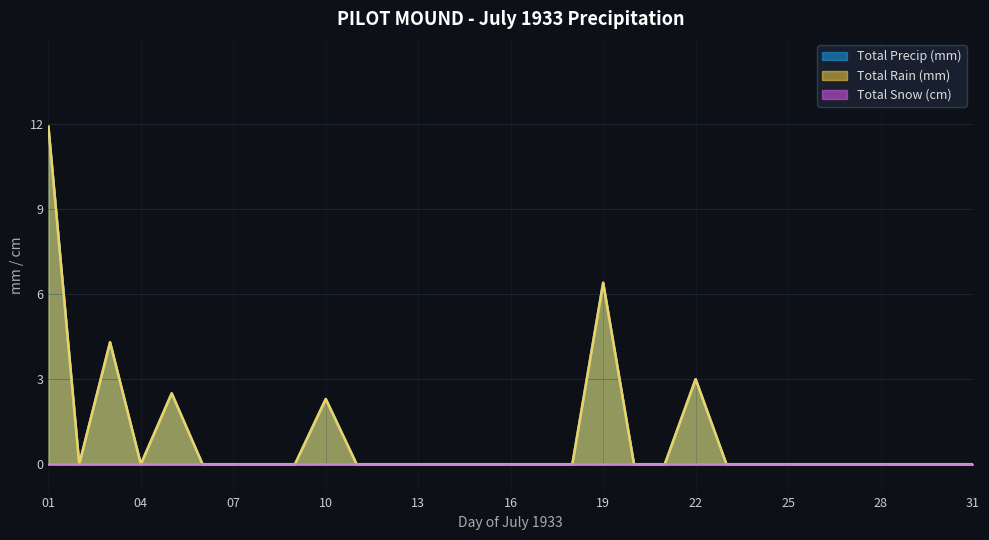

Rank the categories by Total Precip (mm) value from lowest to highest.

02, 04, 06, 07, 08, 09, 11, 12, 13, 14, 15, 16, 17, 18, 20, 21, 23, 24, 25, 26, 27, 28, 29, 30, 31, 10, 05, 22, 03, 19, 01